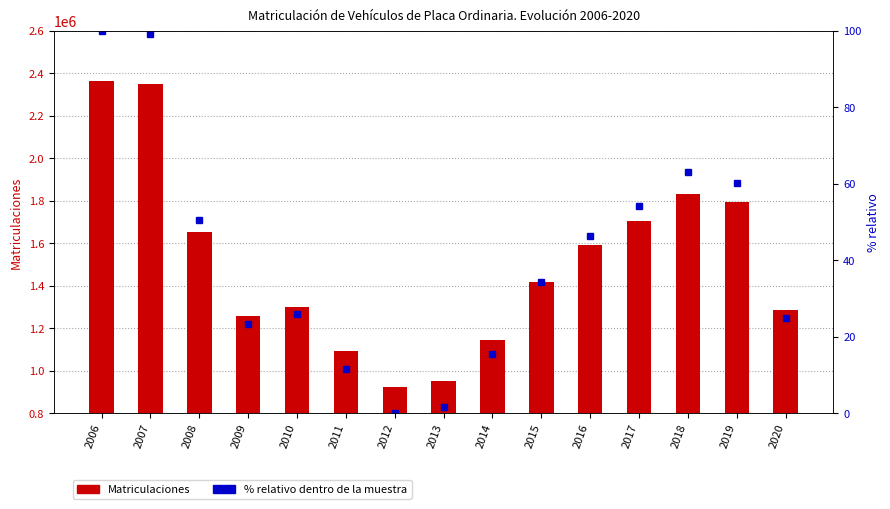

At which category is the sum across all series the highest?

2006